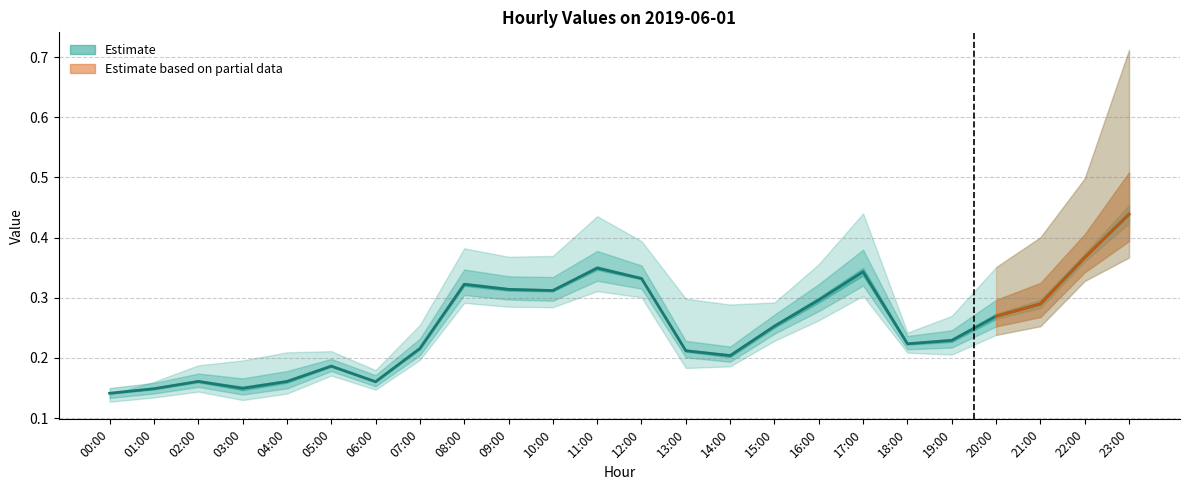

Which category has the lowest value in the col_4 series?

00:00